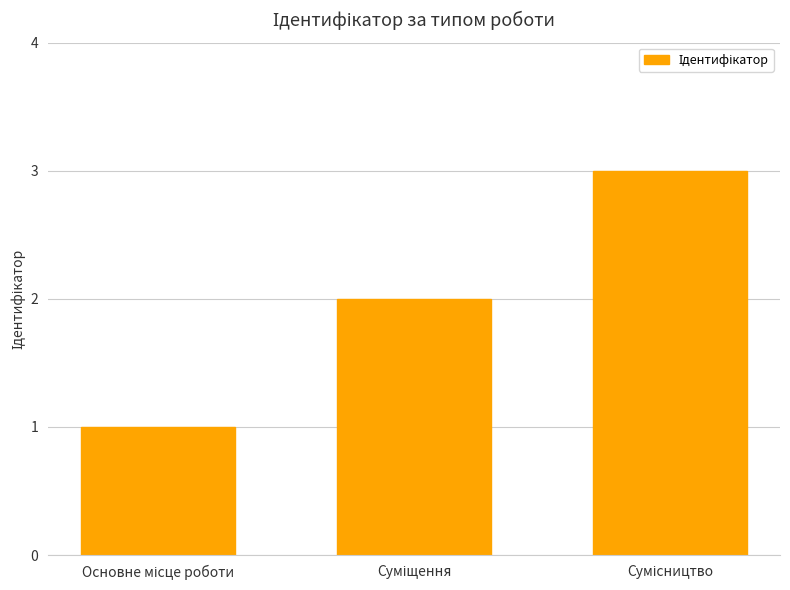

What is the sum of all values?

6